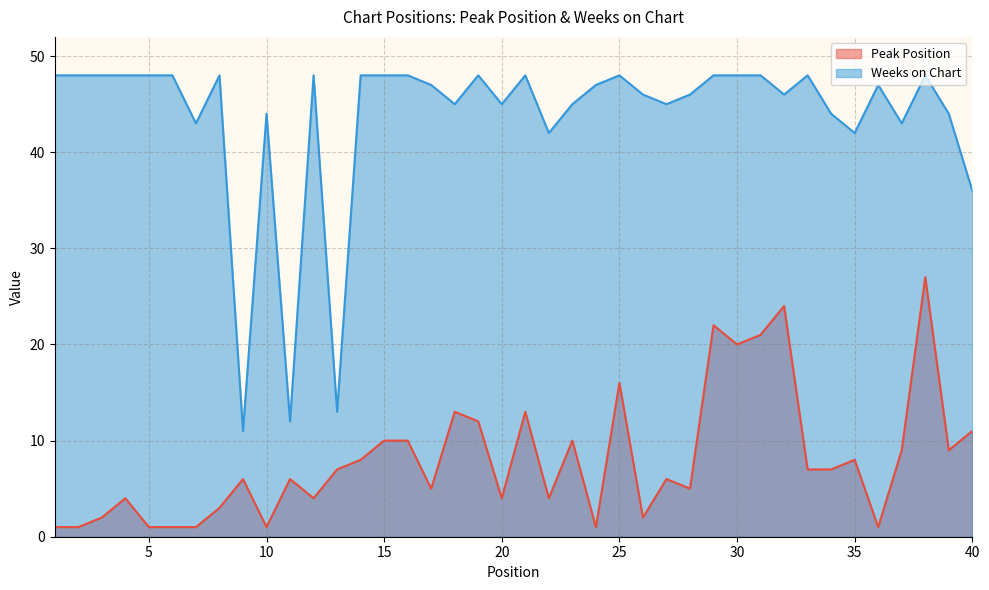

How many values in the Peak Position series are below 7?

20